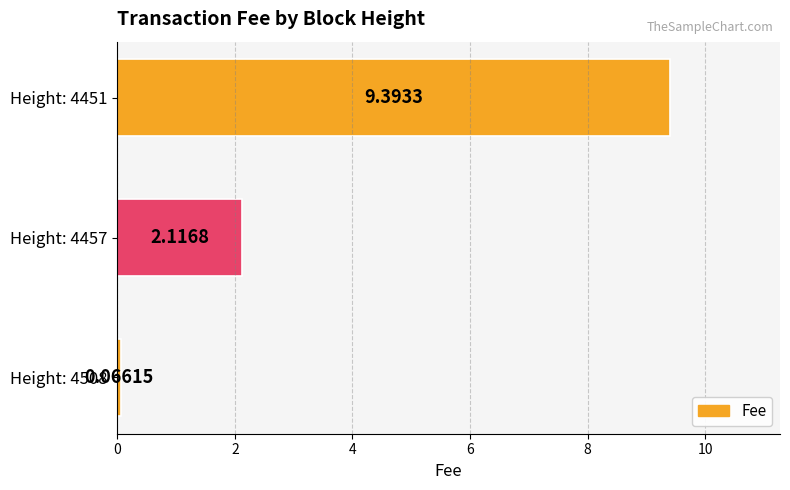

At which category does the chart reach its peak across all series?

Height: 4451